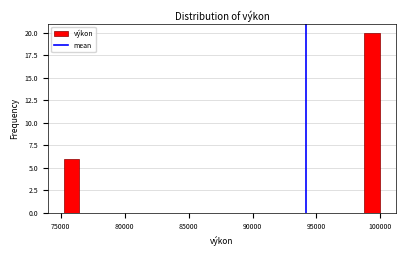

Around what value on the x-axis is the tallest bar? Give the approximate position of its centre, as read against the axis.

99500